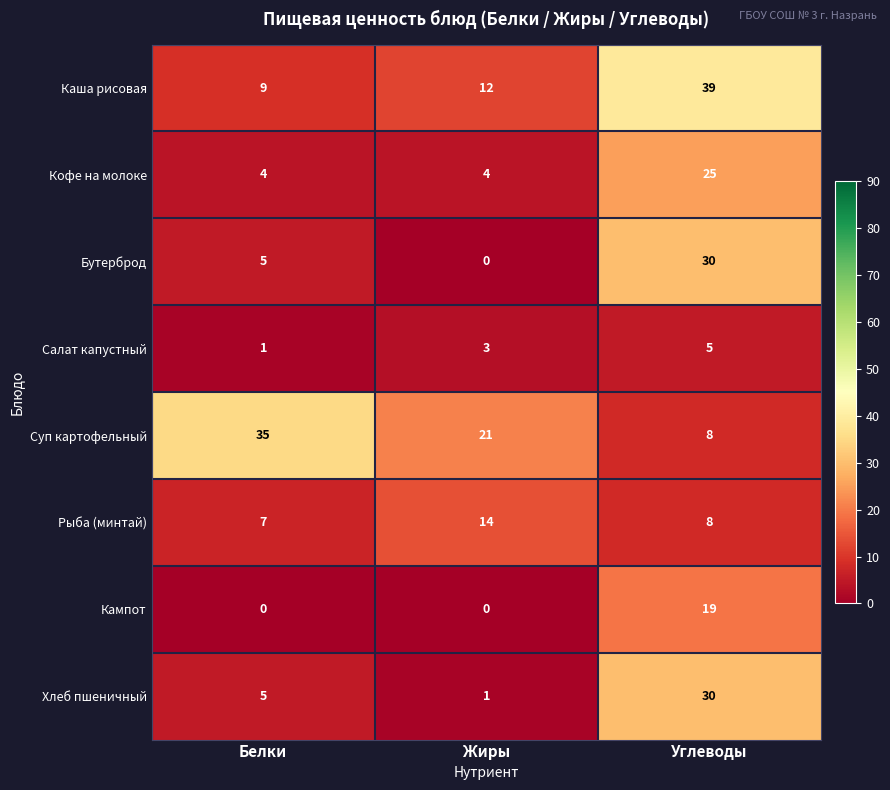

Is it true that Каша рисовая equals 10 at Углеводы?

False